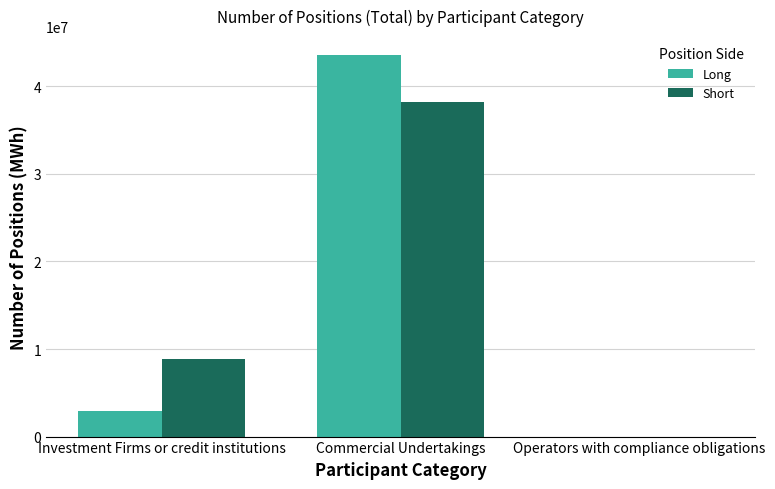

Are the bars horizontal?

No